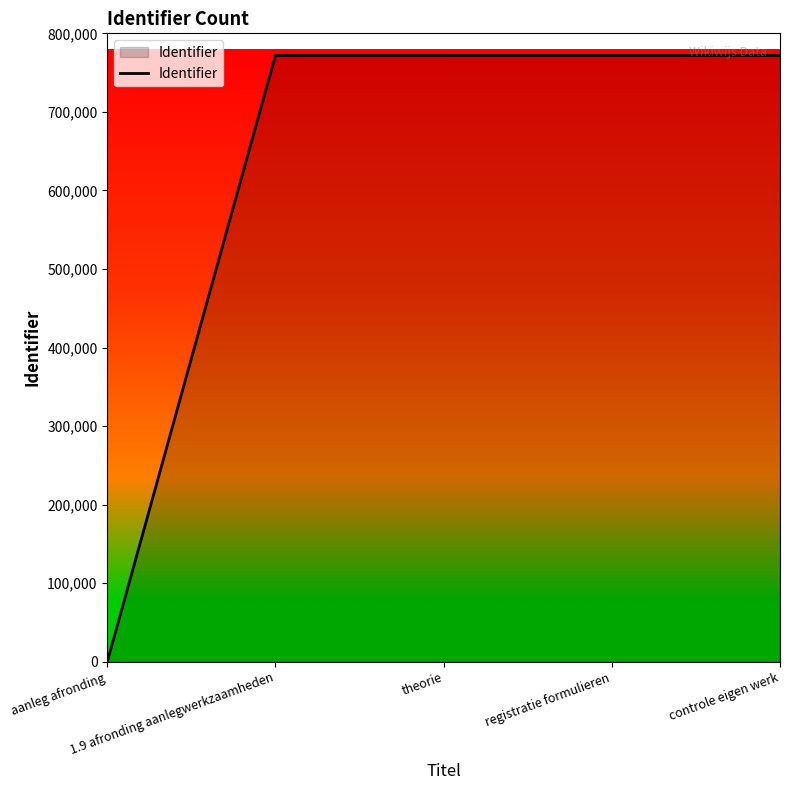

What is the average value?

617544